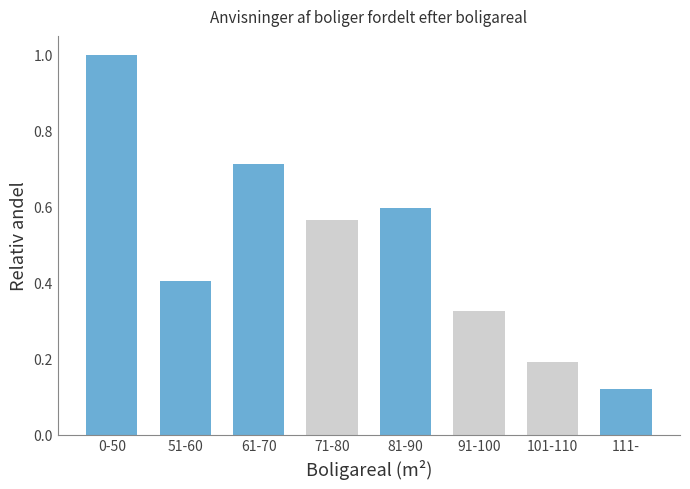

The chart shows a value of 0.1 at 101-110. True or false?

False